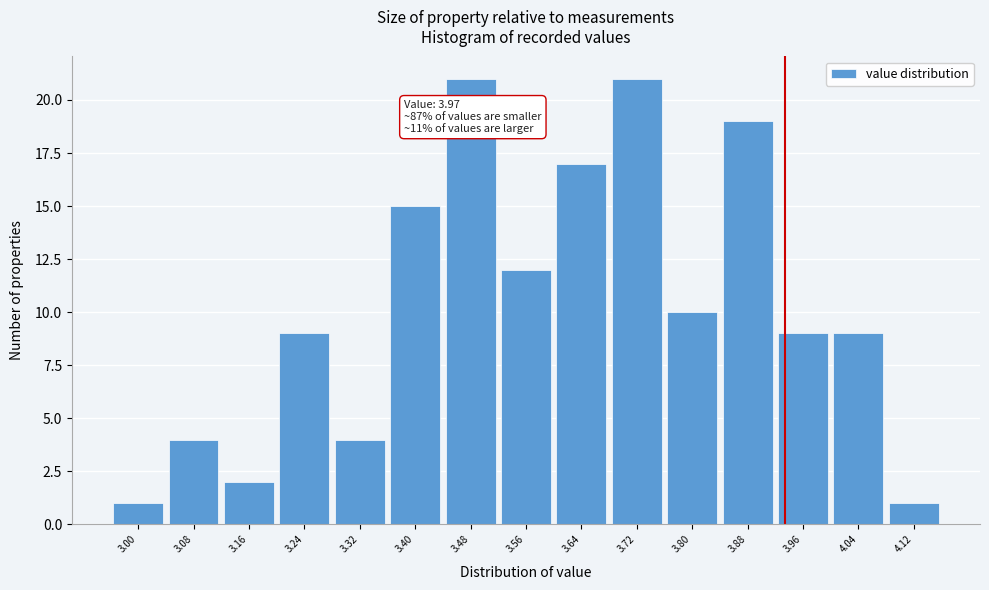

Reading right to left, extract all data points from this chart.

4.12=1	4.04=9	3.96=9	3.88=19	3.80=10	3.72=21	3.64=17	3.56=12	3.48=21	3.40=15	3.32=4	3.24=9	3.16=2	3.08=4	3.00=1